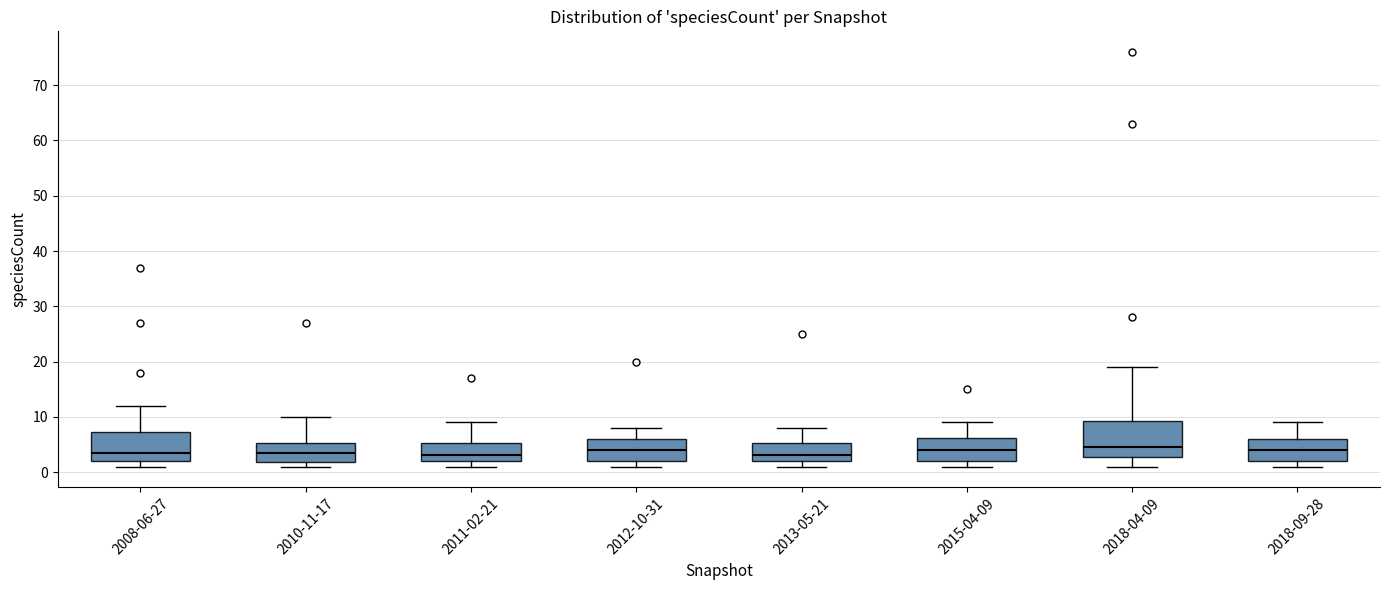

Where does the median line of the box for 2018-09-28 sit on the y-axis? The values are not printed on the chart, so give them approximately, as read against the axis.

4